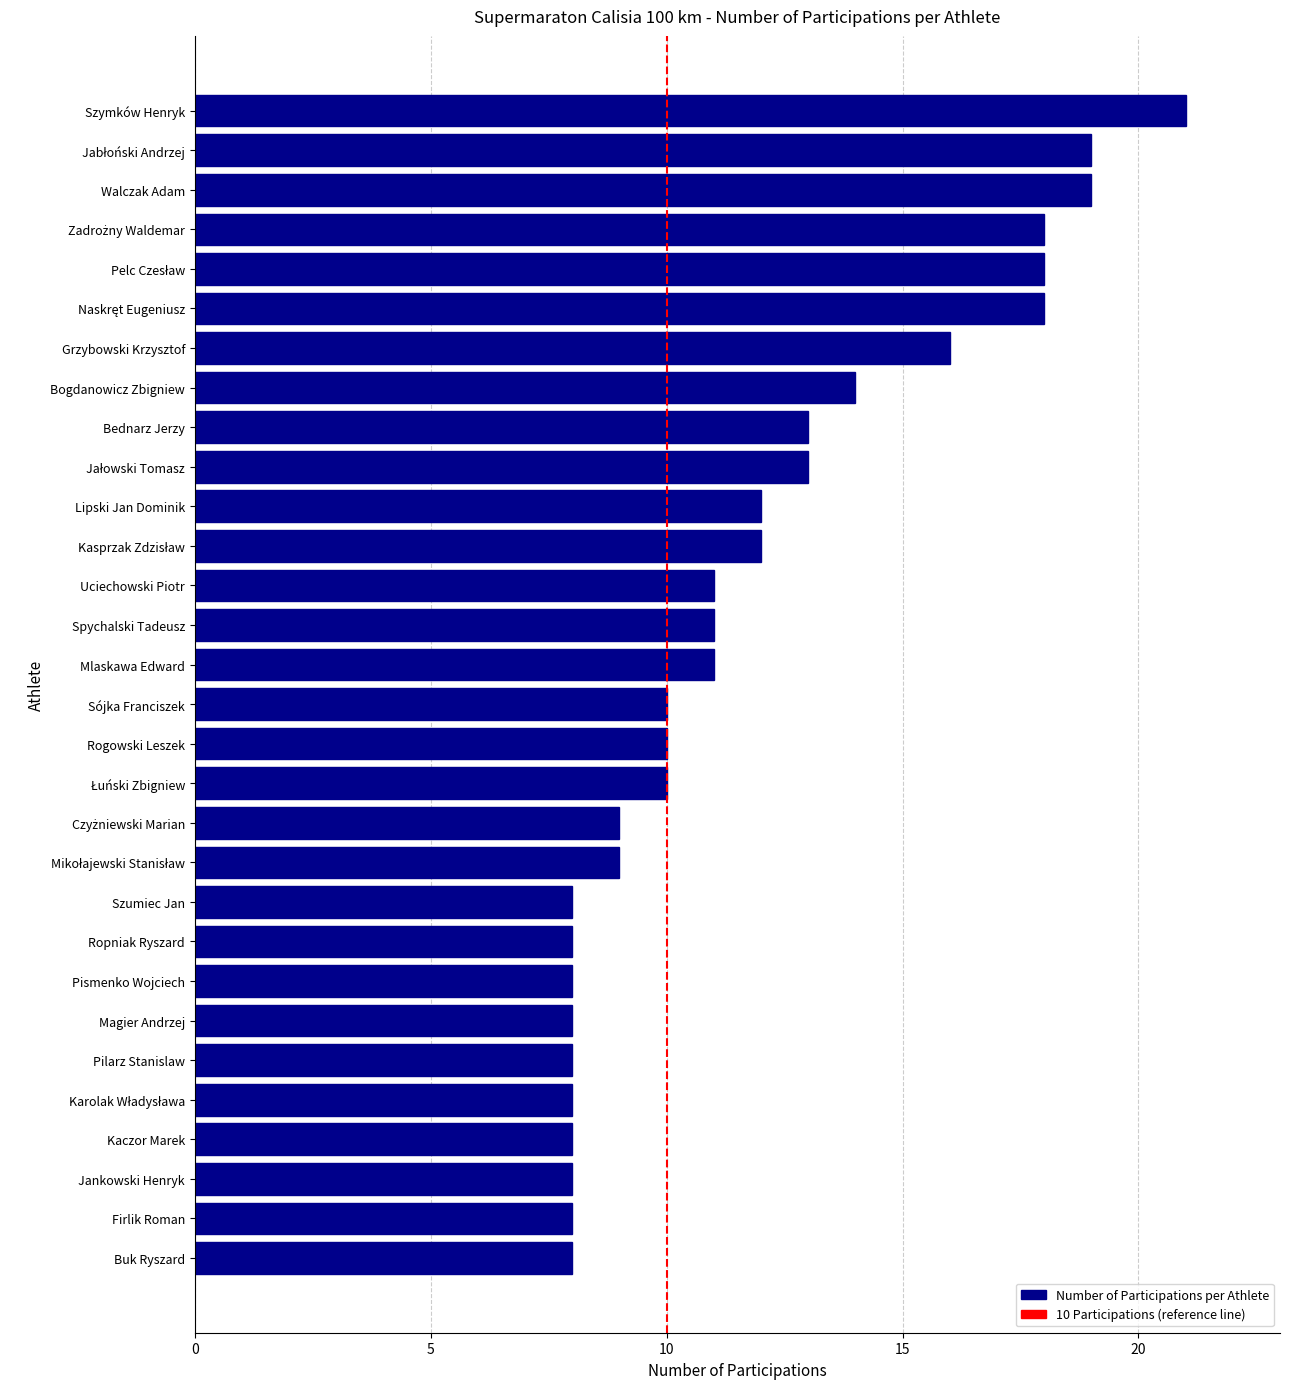

What is the greatest value displayed?

21